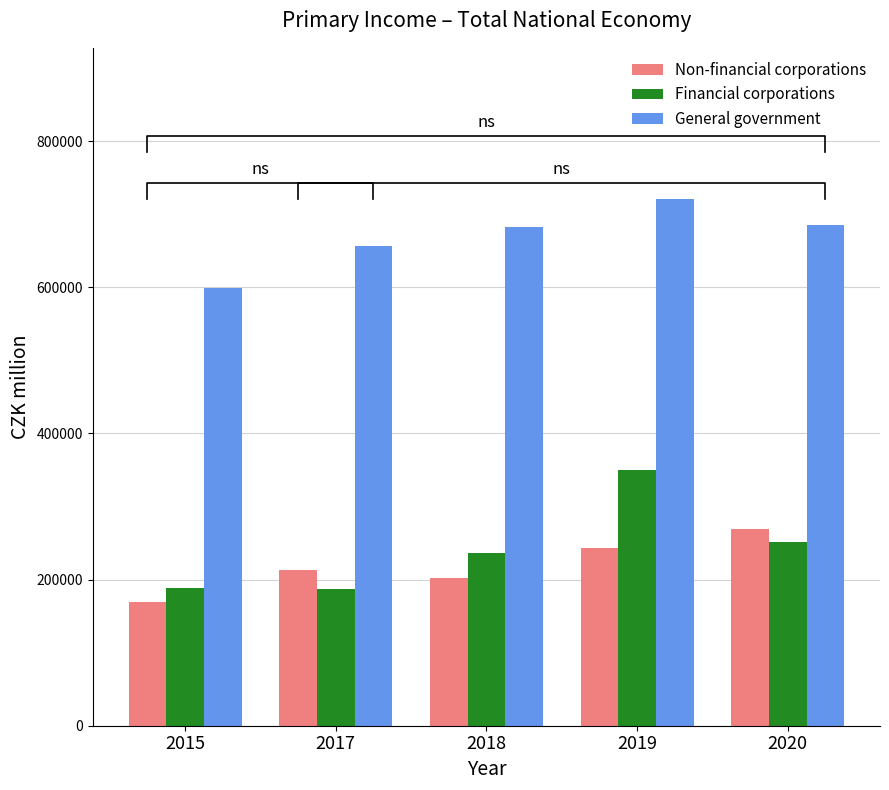

How many values in the Financial corporations series are below 236159?

2